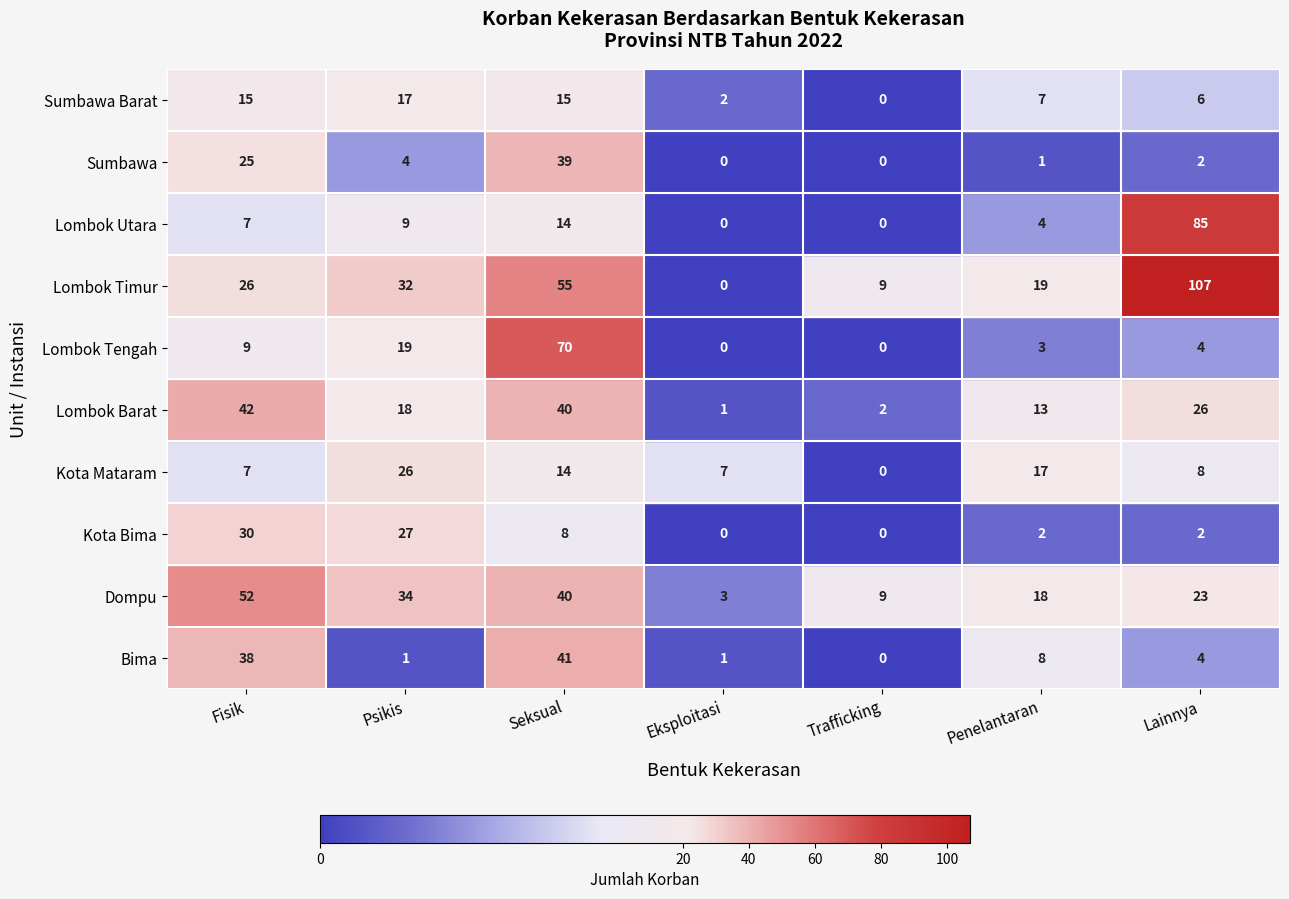

At which label does Sumbawa reach its minimum?

Eksploitasi